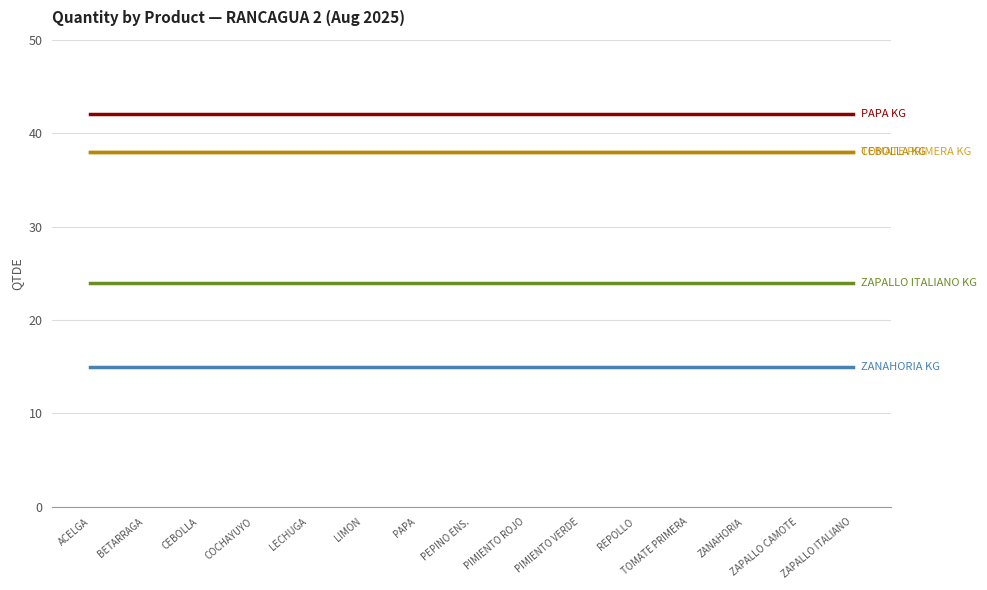

Does the chart display data point markers on the line(s)?

No